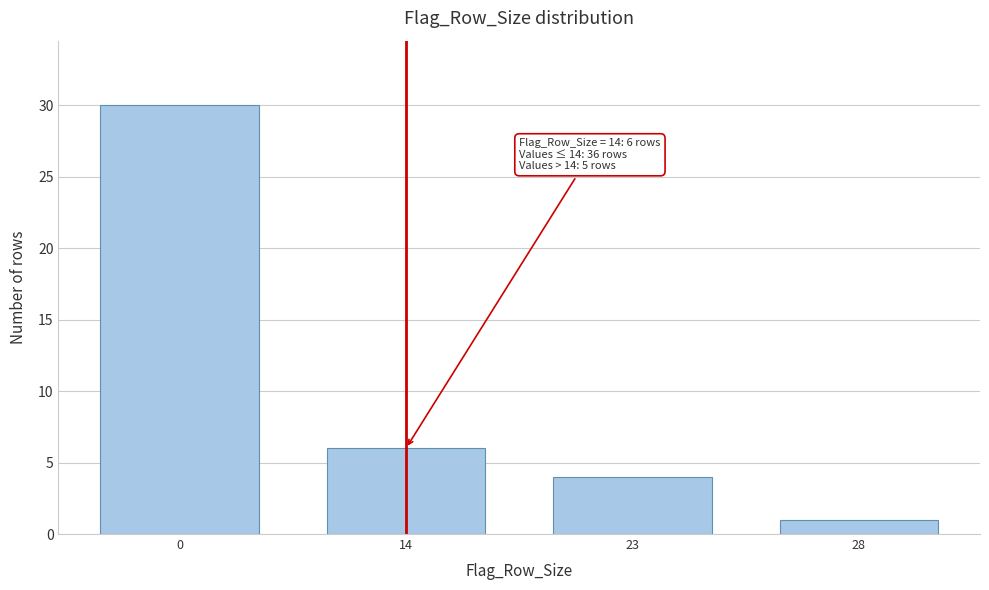

Reading left to right, extract all data points from this chart.

0=30	14=6	23=4	28=1